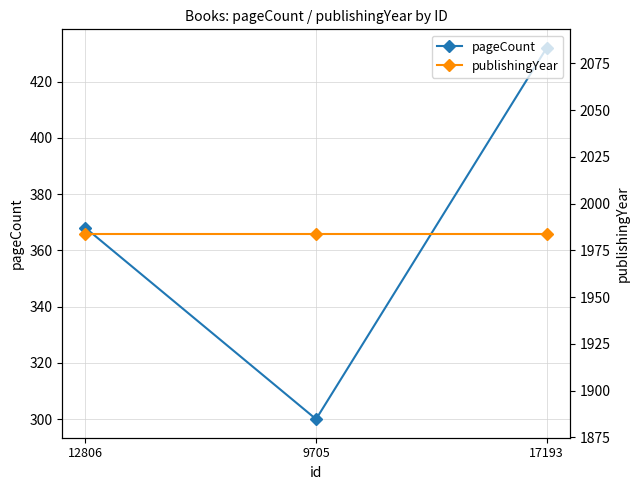

How many values in the pageCount series exceed 368?

1